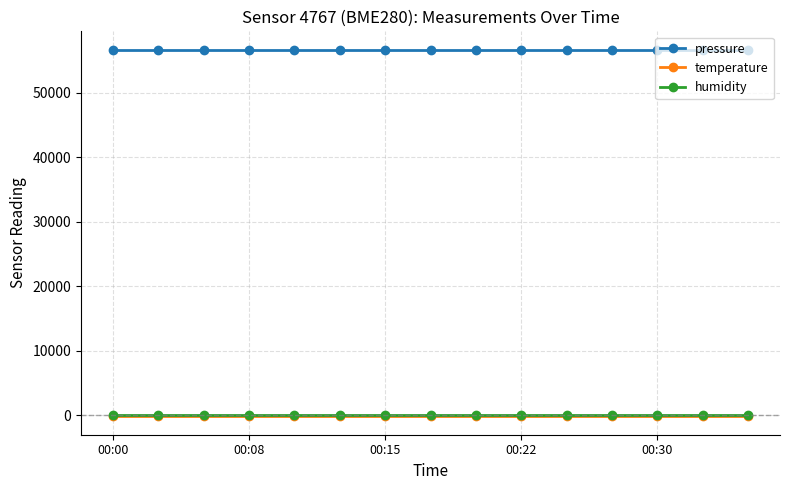

Reading left to right, list all the values displayed in this chart.

pressure: 56666.8	56666.8	56666.8	56666.8	56666.8	56666.8	56666.8	56666.8	56666.8	56666.8	56666.8	56666.8	56666.8	56666.8	56666.8
temperature: -146.5	-146.5	-146.5	-146.5	-146.5	-146.5	-146.5	-146.5	-146.5	-146.5	-146.5	-146.5	-146.5	-146.5	-146.5
humidity: 100.0	100.0	100.0	100.0	100.0	100.0	100.0	100.0	100.0	100.0	100.0	100.0	100.0	100.0	100.0